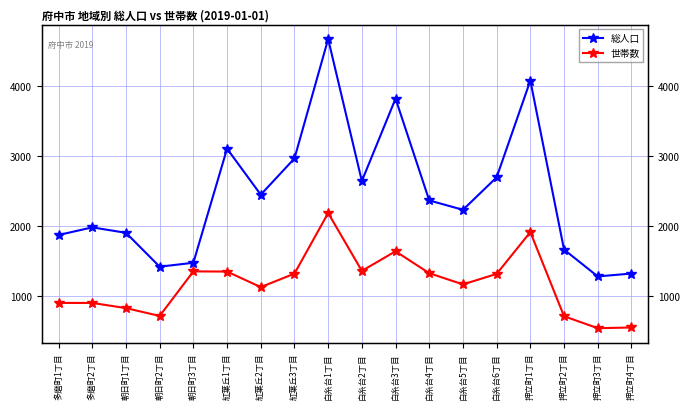

Reading left to right, extract all data points from this chart.

総人口: 1876	1985	1907	1423	1479	3110	2452	2970	4677	2647	3825	2370	2236	2700	4083	1668	1284	1325
世帯数: 905	905	831	719	1356	1353	1131	1324	2190	1363	1643	1330	1170	1320	1918	715	544	554